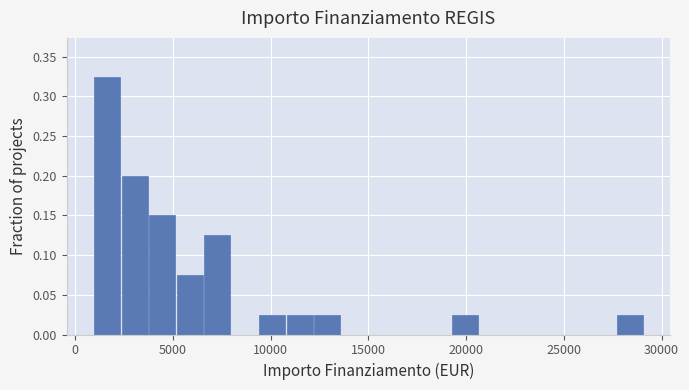

Read against the x-axis, roughly where is the centre of the tallest bar?

1500